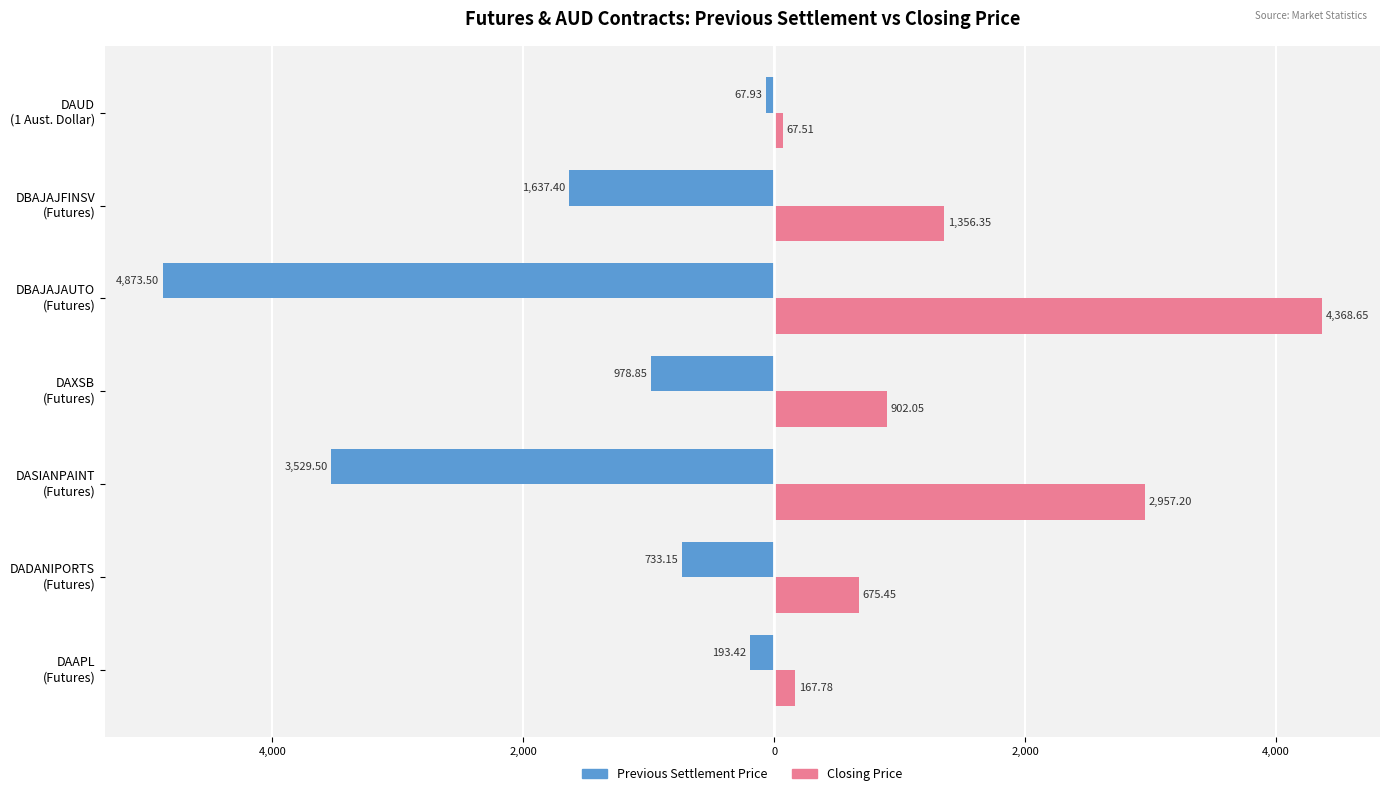

What is the value of the Previous Settlement Price bar at the 2nd from the left?

-733.1